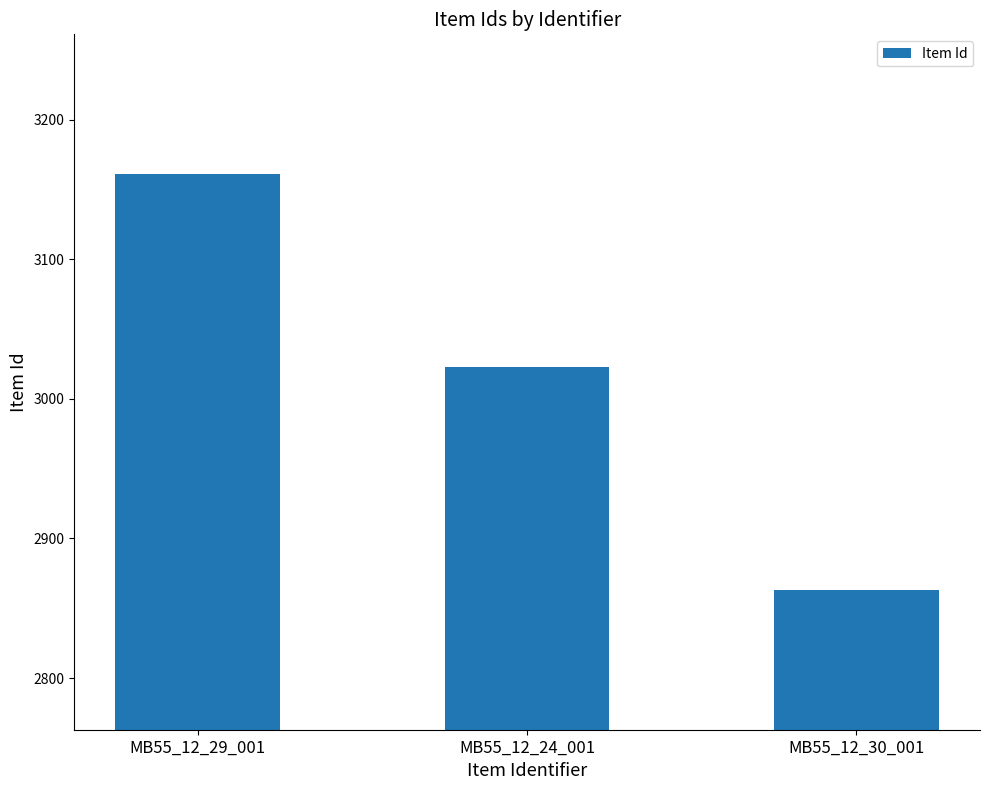

Which label corresponds to the largest value in the chart?

MB55_12_29_001